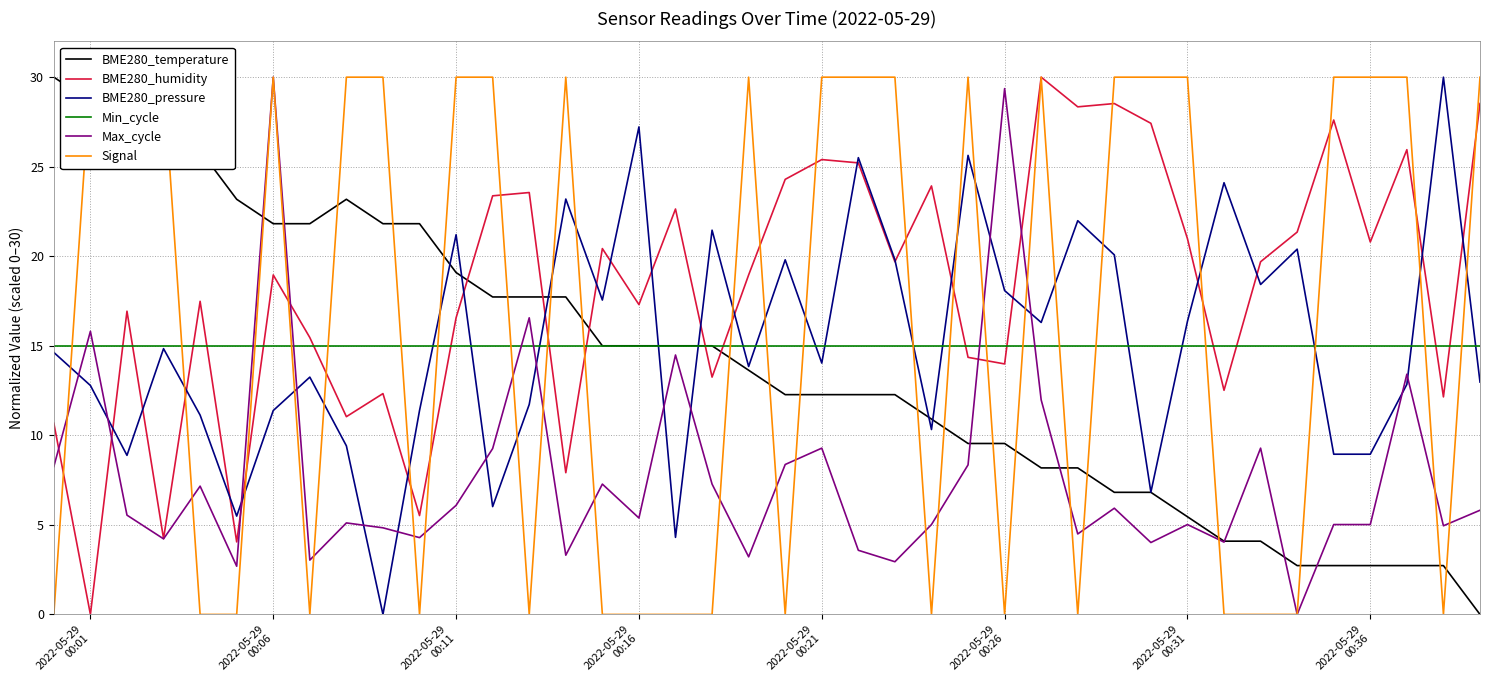

How many categories are shown in the chart?

40